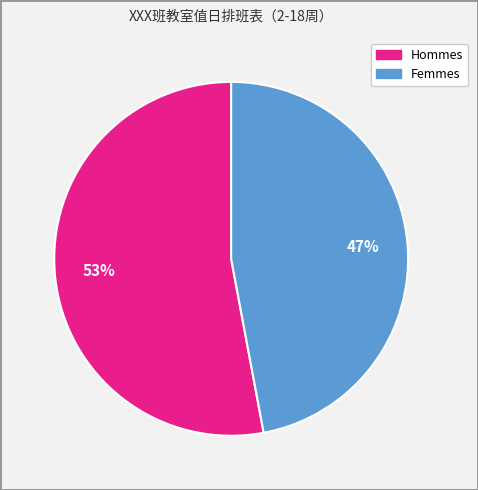

To the nearest percent, what is the average slice percentage?

50%